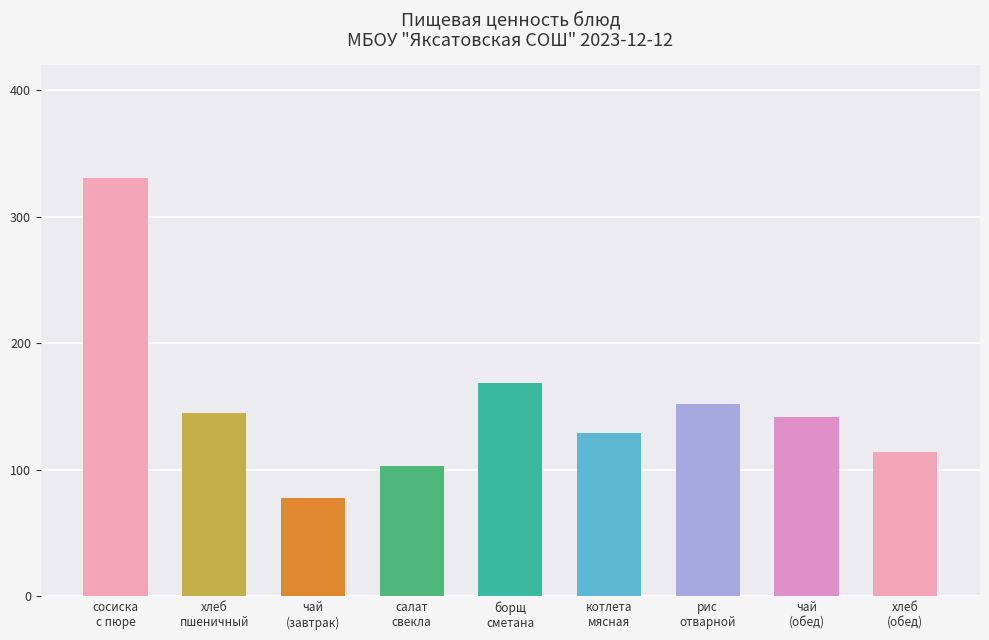

What is the difference between the second highest and minimum values?

90.6